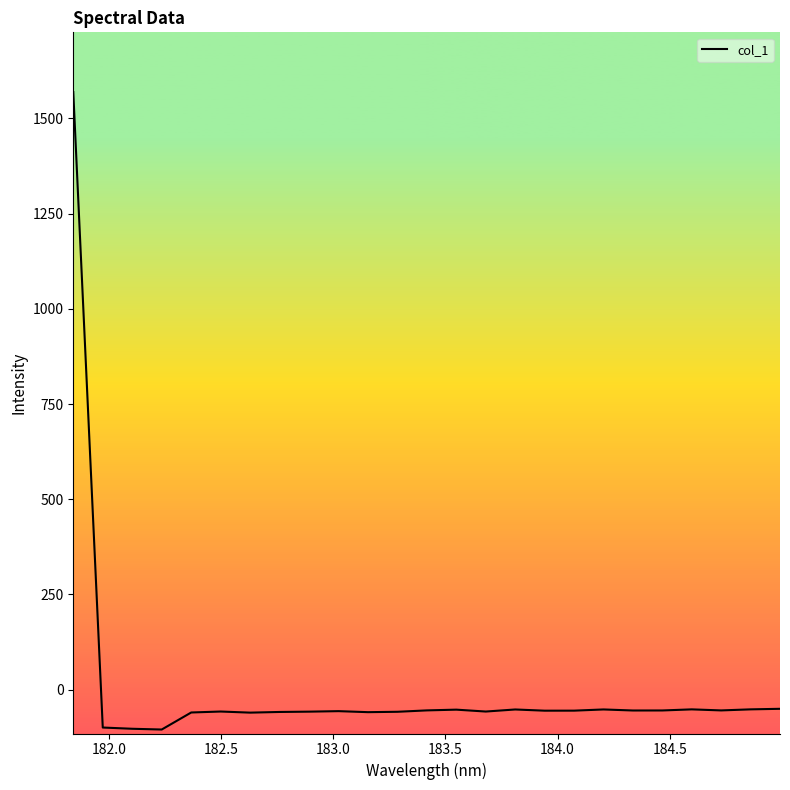

What is the difference between the maximum and minimum values?

1673.8